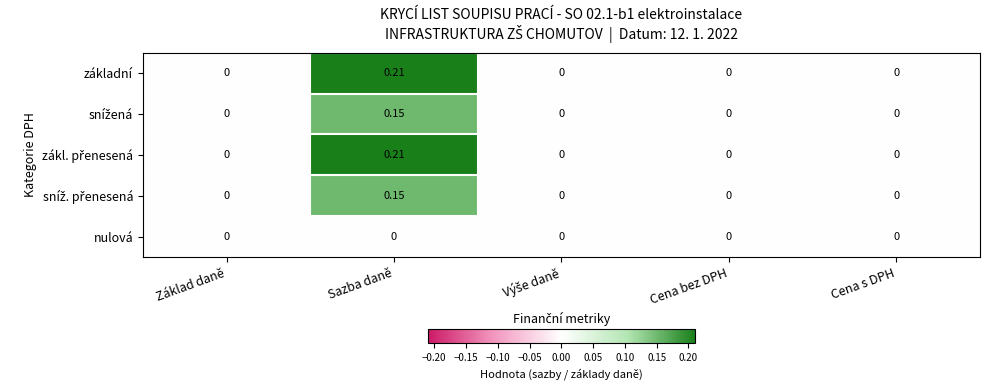

Which category has the highest value in the základní series?

Sazba daně